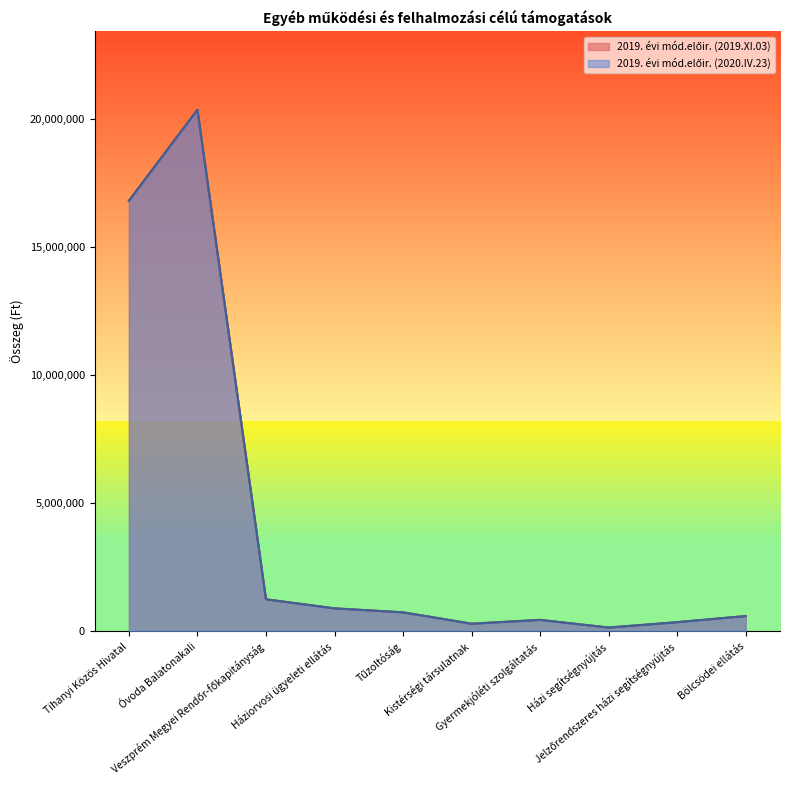

The 2019. évi mód.előir. (2020.IV.23) series shows 721167 at Gyermekjóléti szolgáltatás. True or false?

False